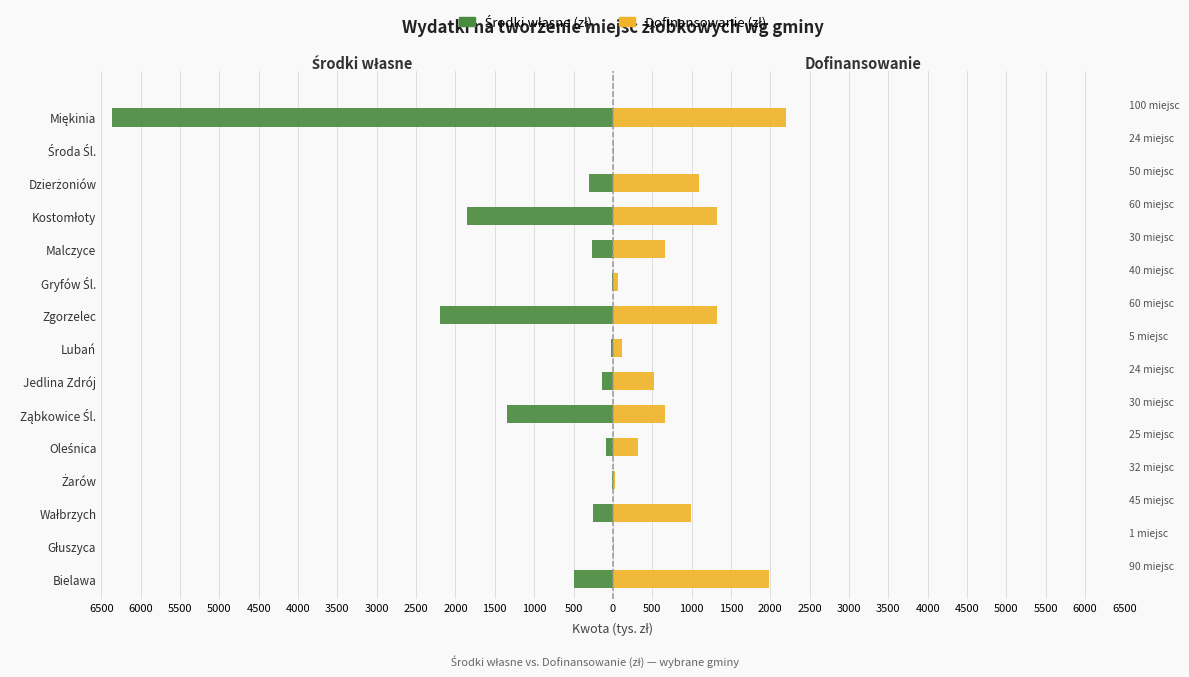

What is the value of the Środki własne (zł) bar at the 2nd from the left?

-3.8